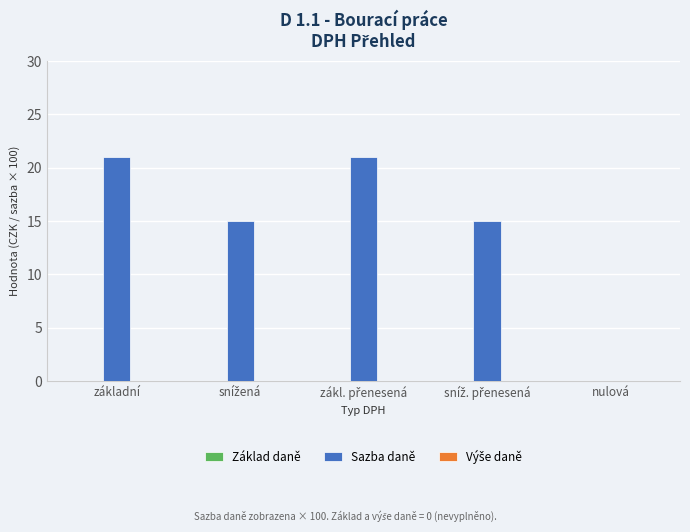

What is the maximum value shown in the chart?

21